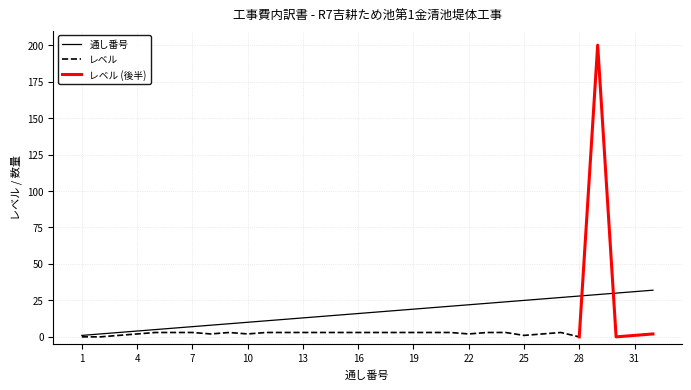

What is the highest value of the 通し番号 series?

32